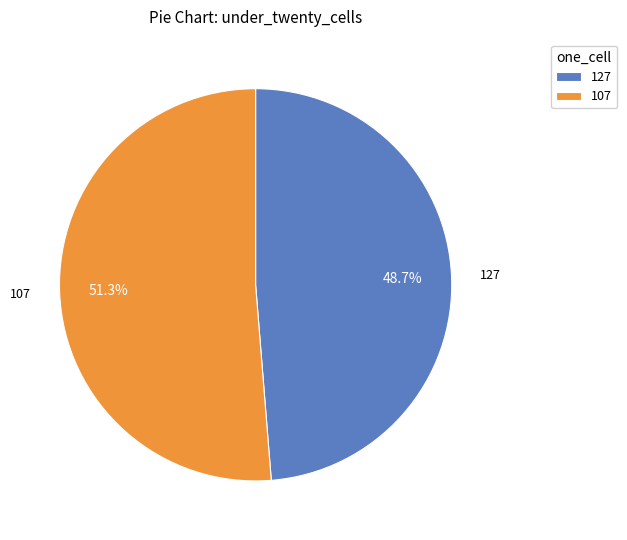

Approximately how many times larger is the value at 107 compared to 127?

1.1